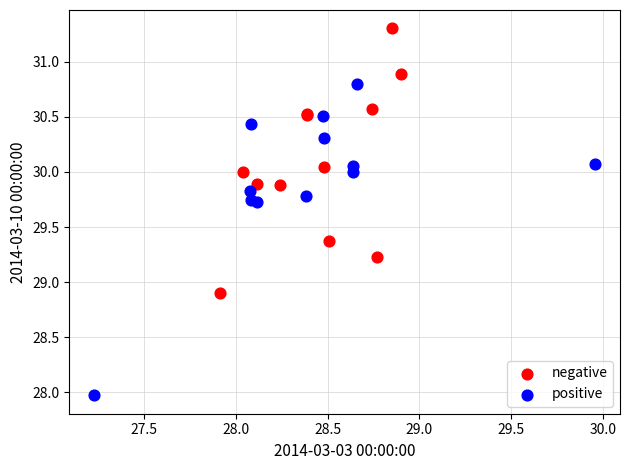

Which series reaches the maximum Y coordinate?

negative